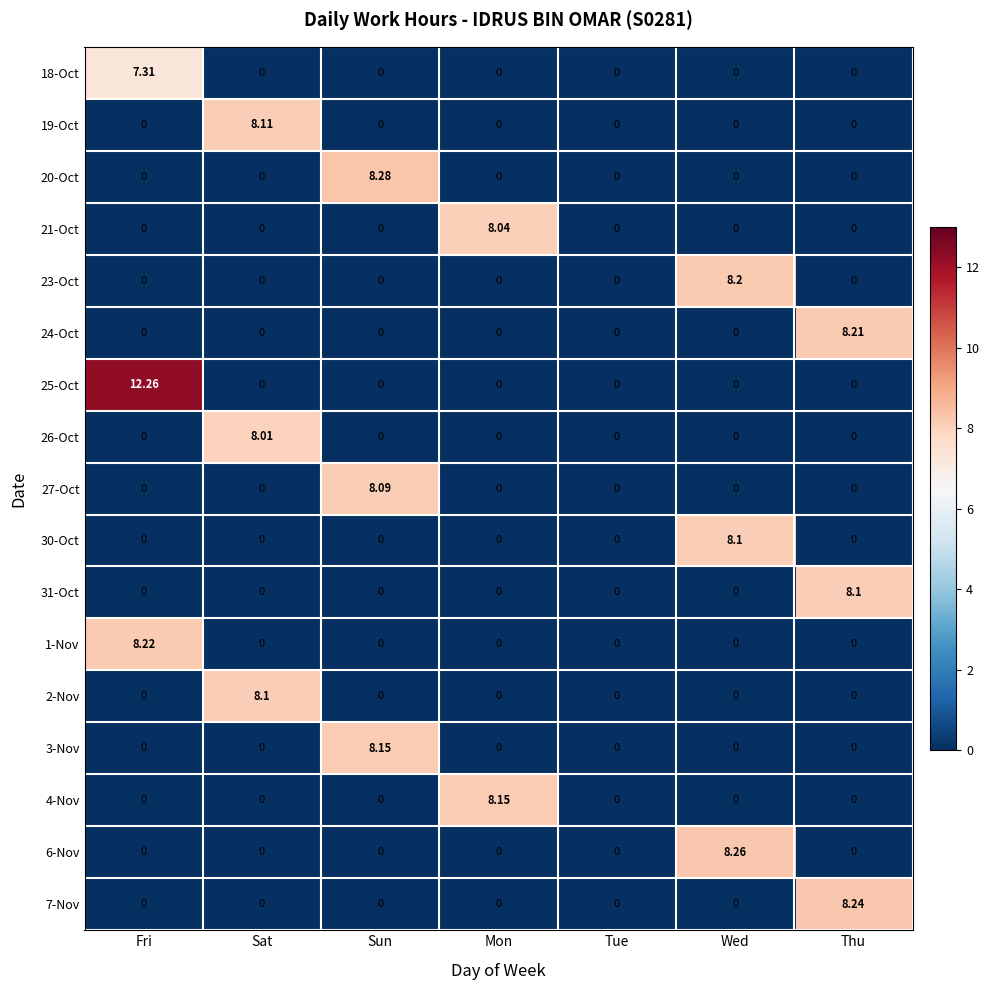

How many data points does each series have?

7